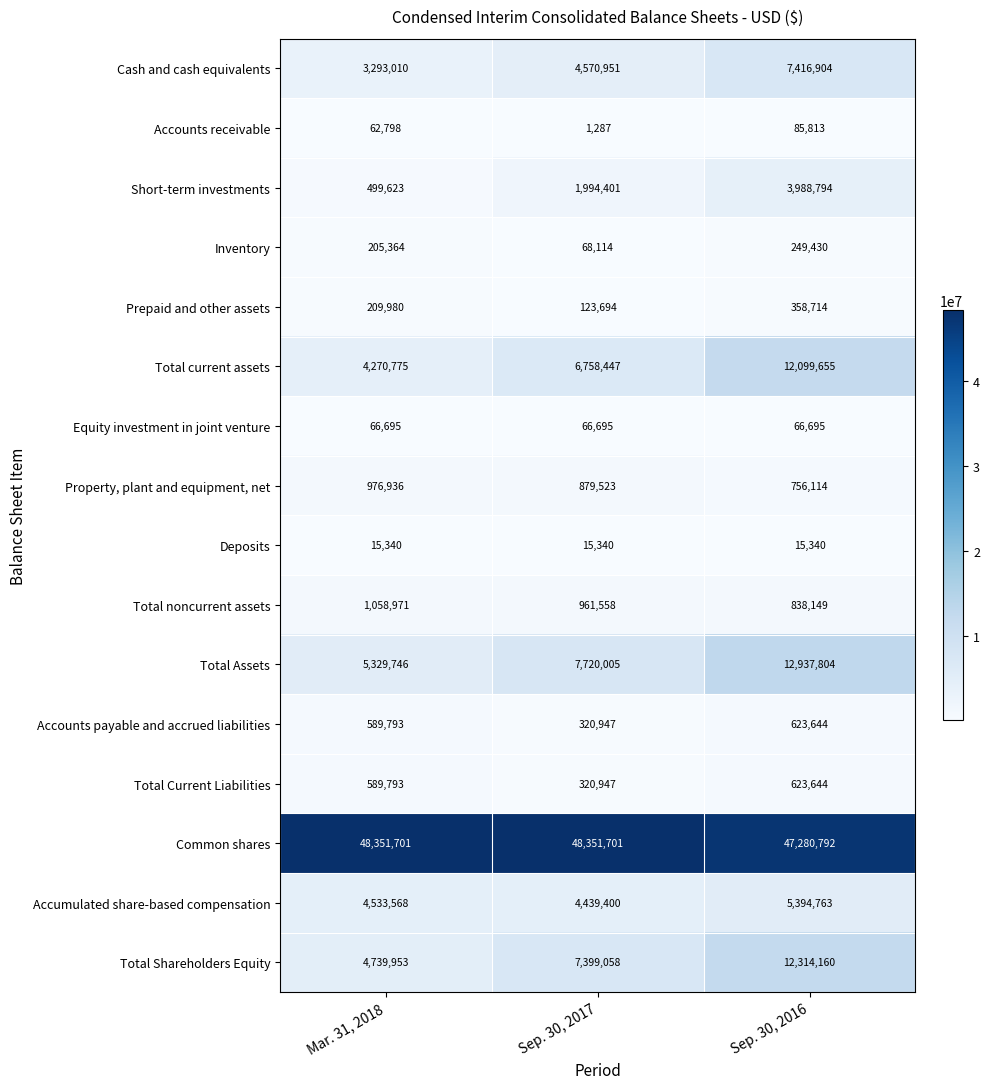

Rank the categories by Cash and cash equivalents value from lowest to highest.

Mar. 31, 2018, Sep. 30, 2017, Sep. 30, 2016